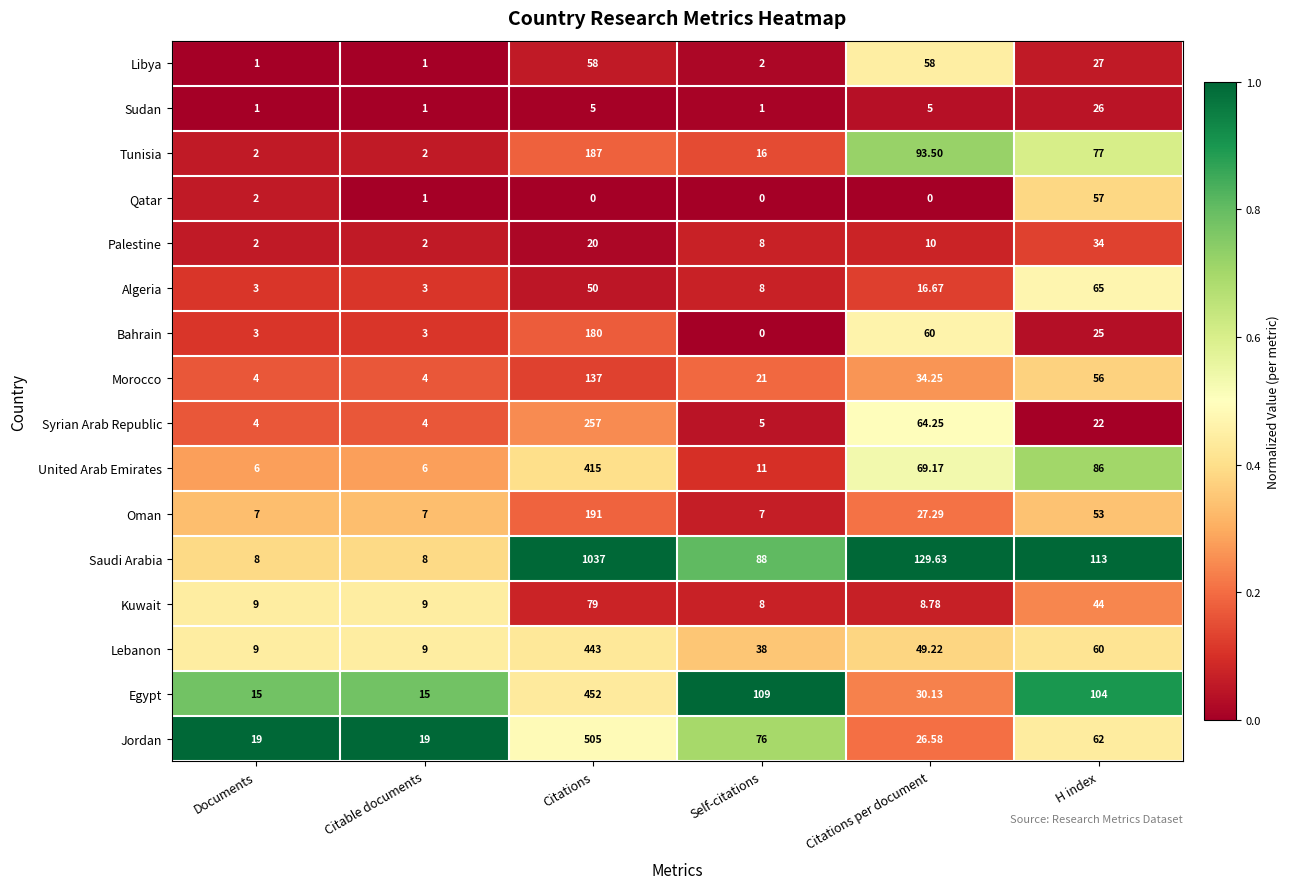

Which series has the largest total across all categories?

Saudi Arabia